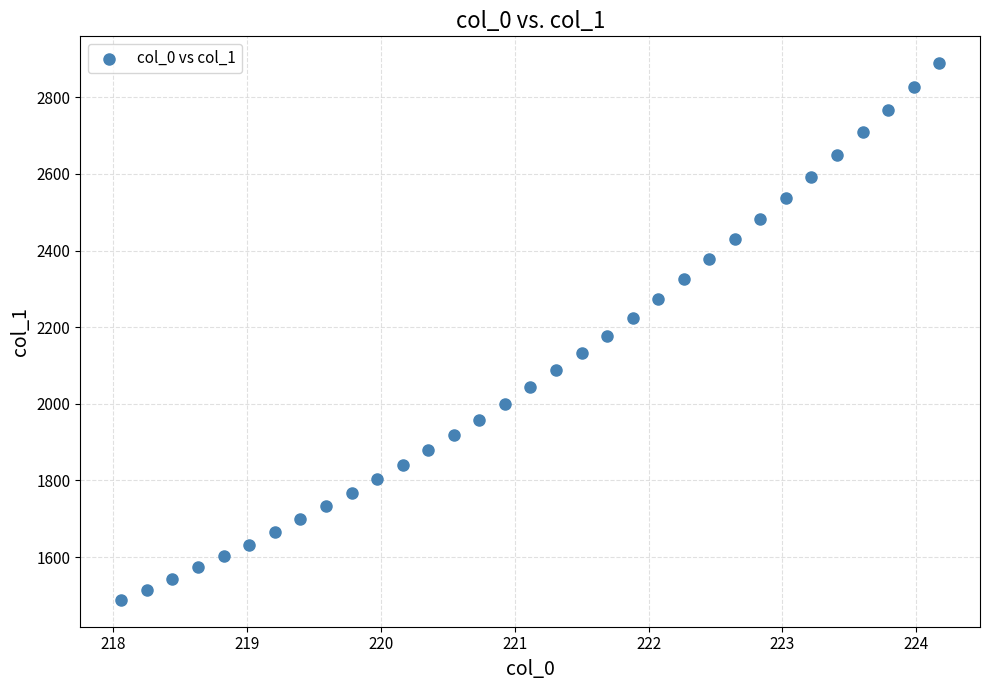

What is the range of Y values (max minus min)?

1400.4